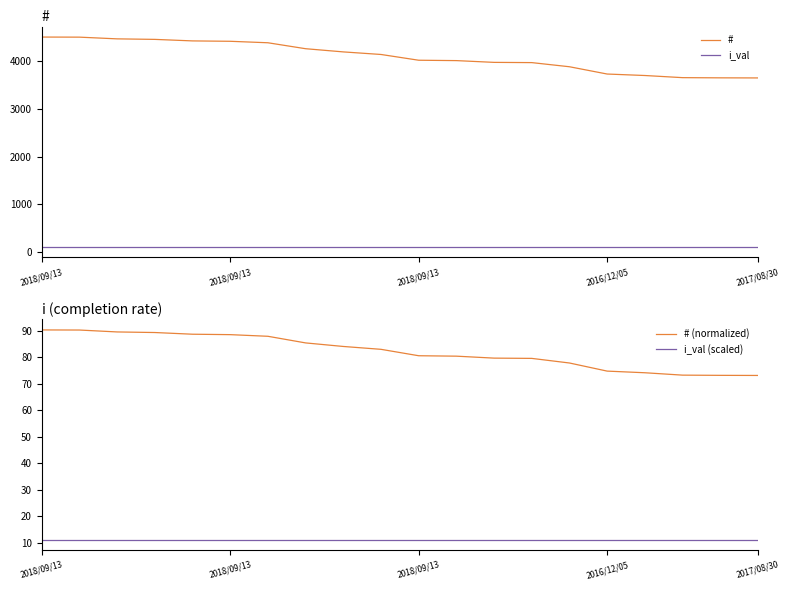

Which series changed the most between 2018/09/13 and 2016/12/05?

#